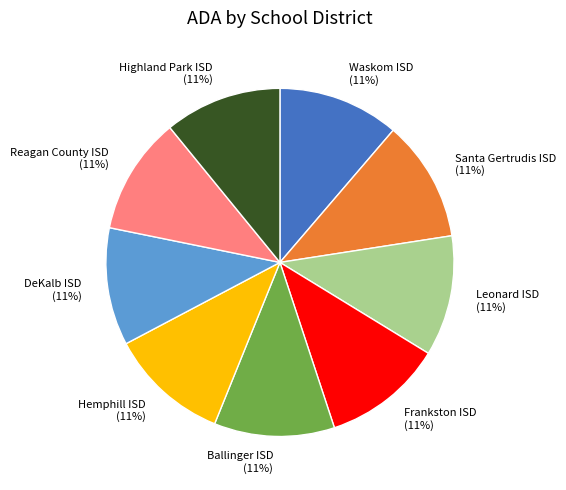

Is there any slice that represents more than half of the pie?

No